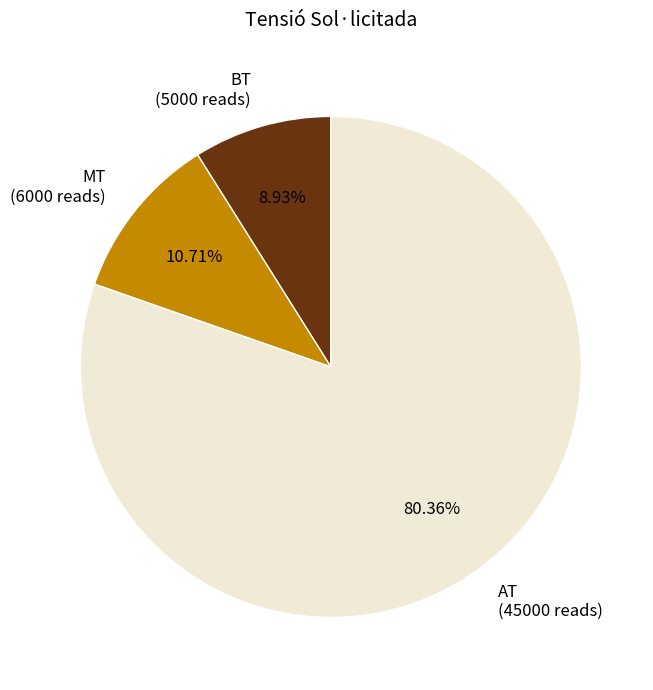

To the nearest percent, what percentage of the pie is BT?

9%